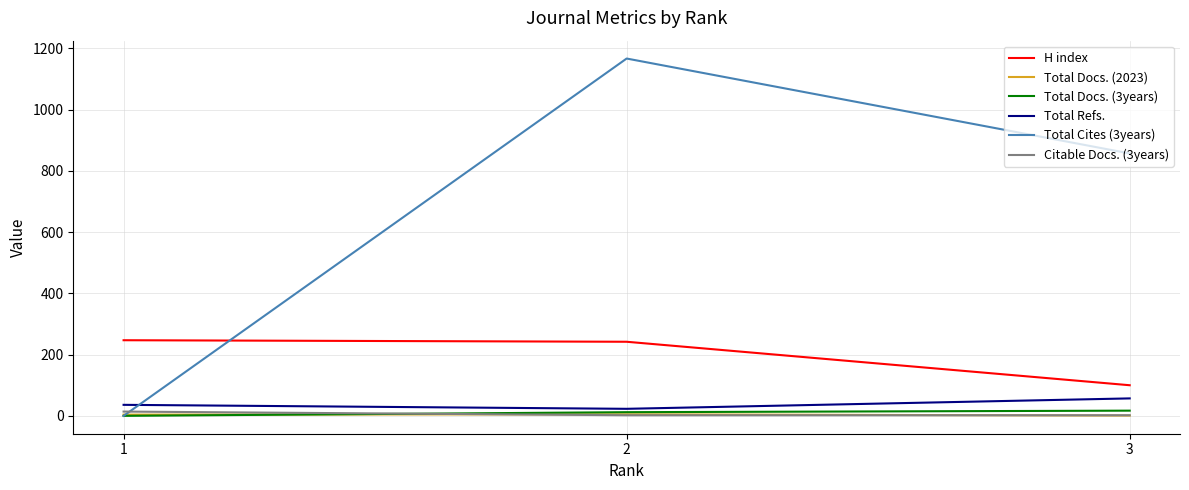

Which series has the widest spread of values?

Total Cites (3years)